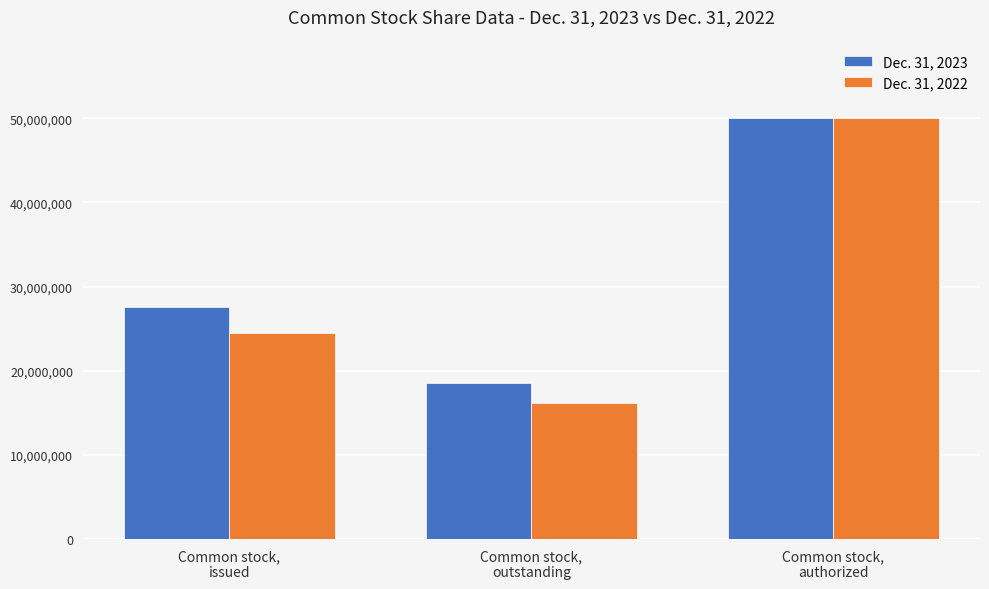

Reading left to right, transcribe all the data shown in this chart.

Dec. 31, 2023: Common stock,
issued=27522547	Common stock,
outstanding=18502396	Common stock,
authorized=50000000
Dec. 31, 2022: Common stock,
issued=24477471	Common stock,
outstanding=16225399	Common stock,
authorized=50000000